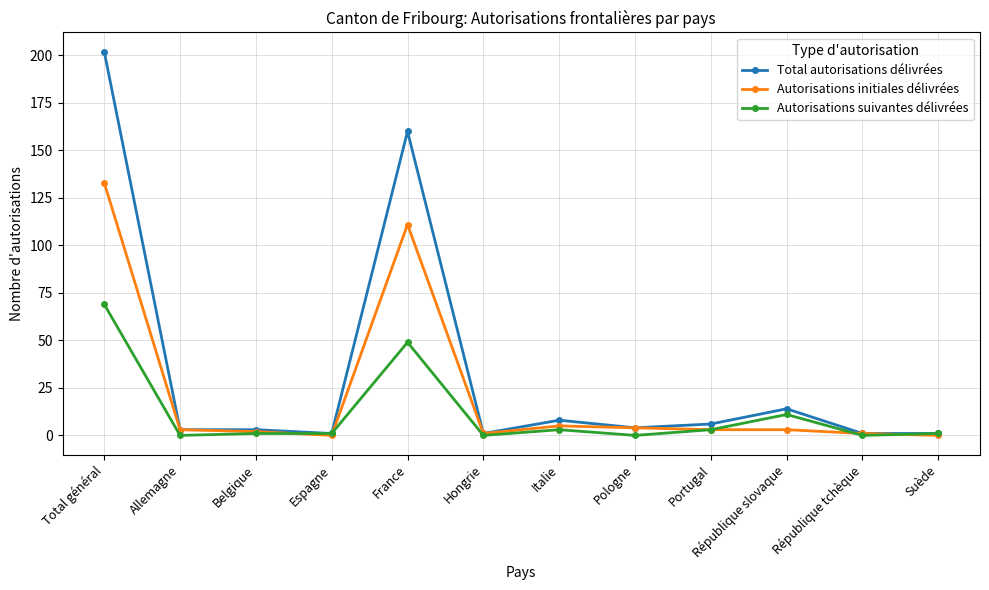

Rank the series by their maximum value, from highest to lowest.

Total autorisations délivrées, Autorisations initiales délivrées, Autorisations suivantes délivrées